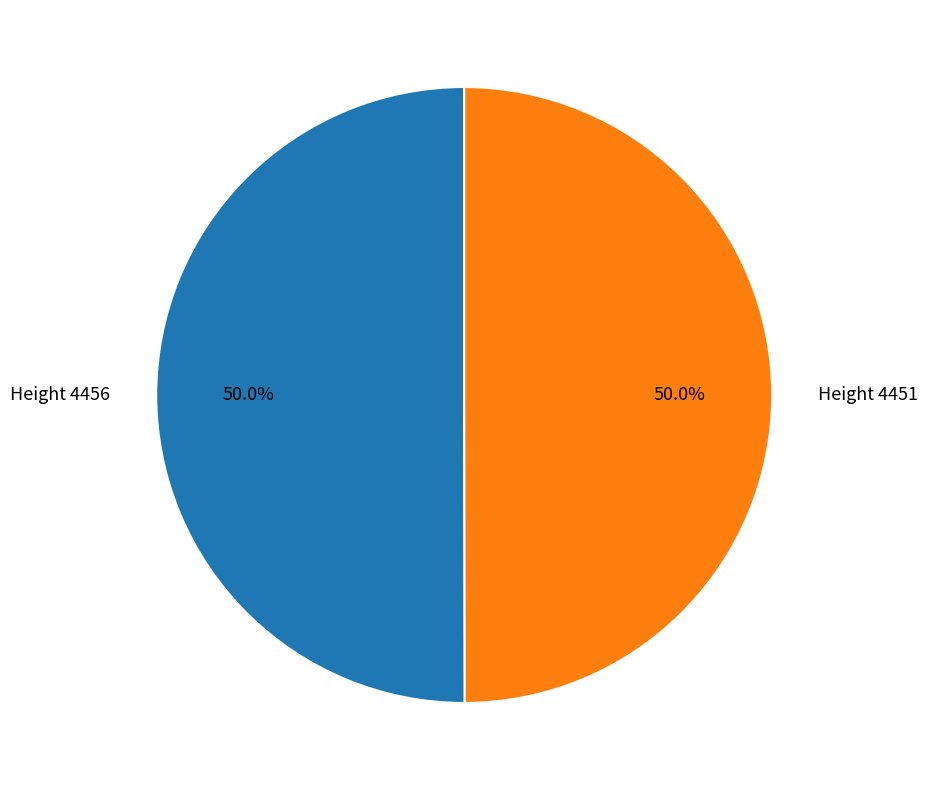

To the nearest percent, what is the combined percentage of Height 4456 and Height 4451?

100%